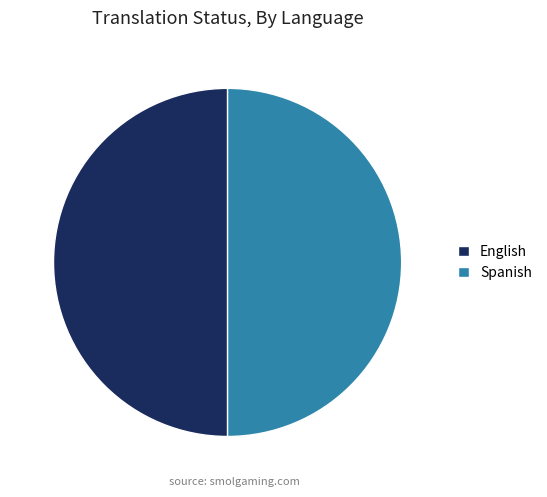

The Spanish slice represents 1% of the pie. True or false?

False